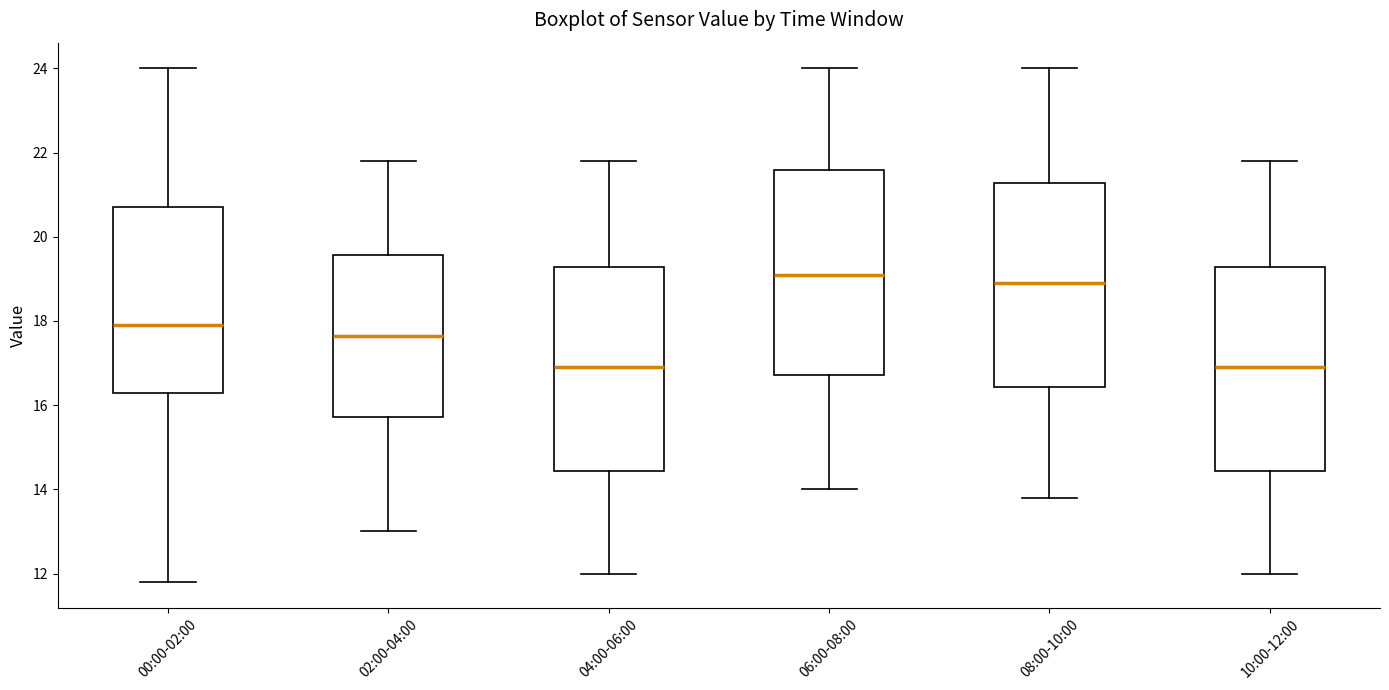

Where does the lower whisker of the box for 02:00-04:00 end on the y-axis? The values are not printed on the chart, so give them approximately, as read against the axis.

13.0